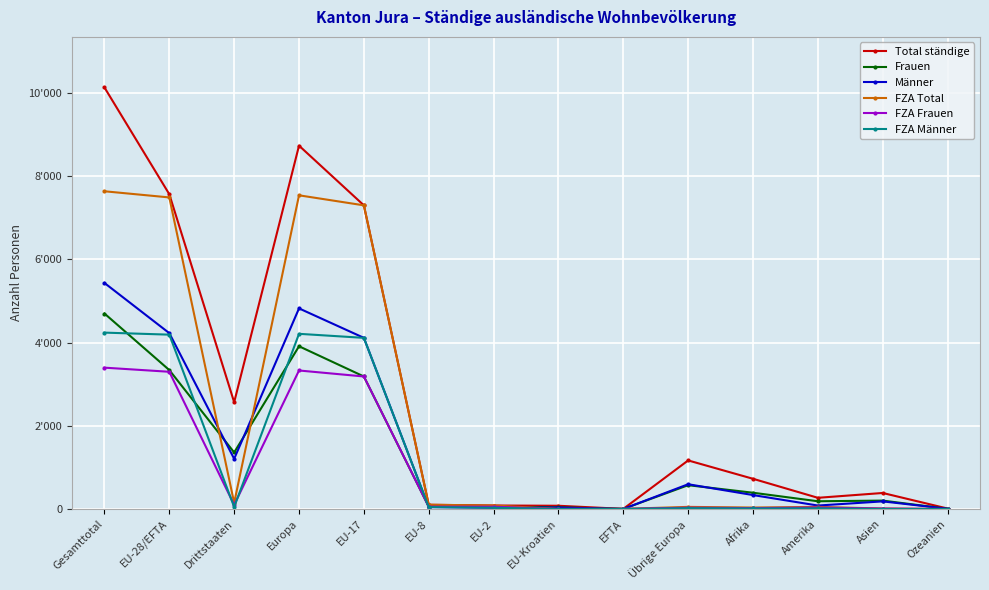

How many data points in FZA Frauen are less than 54?

7